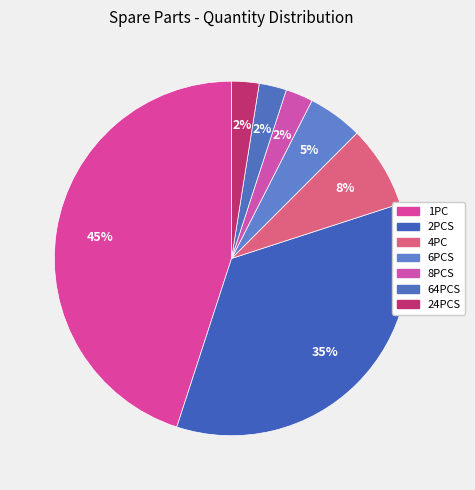

True or false: 6PCS accounts for 1% of the total.

False